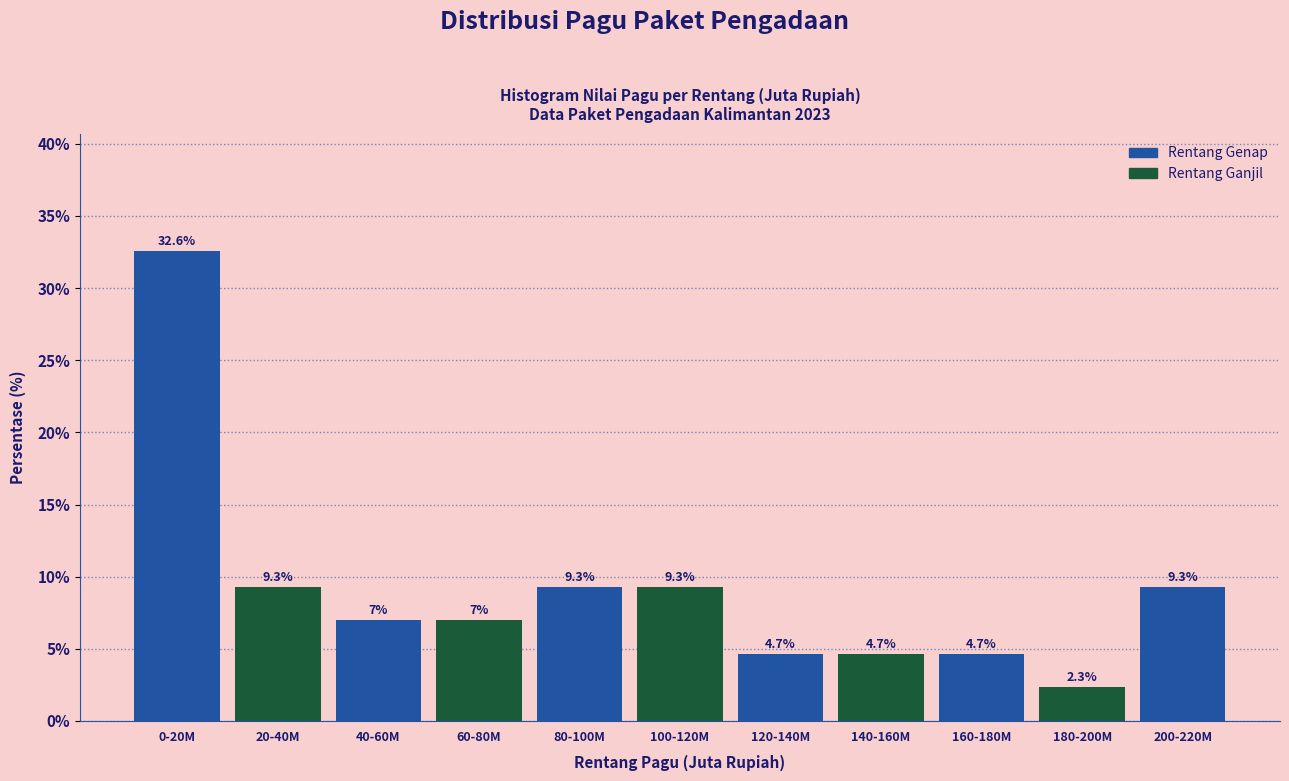

Reading left to right, extract all data points from this chart.

0-20M=32.6	20-40M=9.3	40-60M=7.0	60-80M=7.0	80-100M=9.3	100-120M=9.3	120-140M=4.7	140-160M=4.7	160-180M=4.7	180-200M=2.3	200-220M=9.3